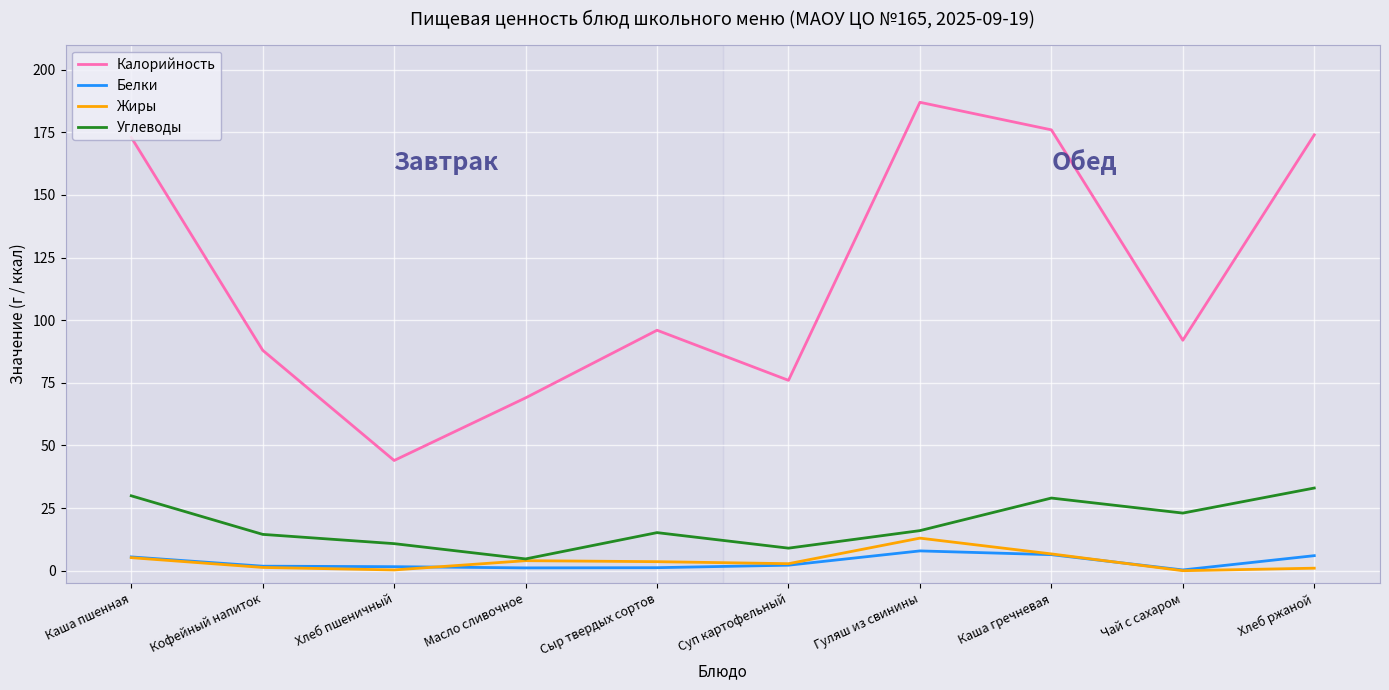

Which series has the largest range (max minus min)?

Калорийность